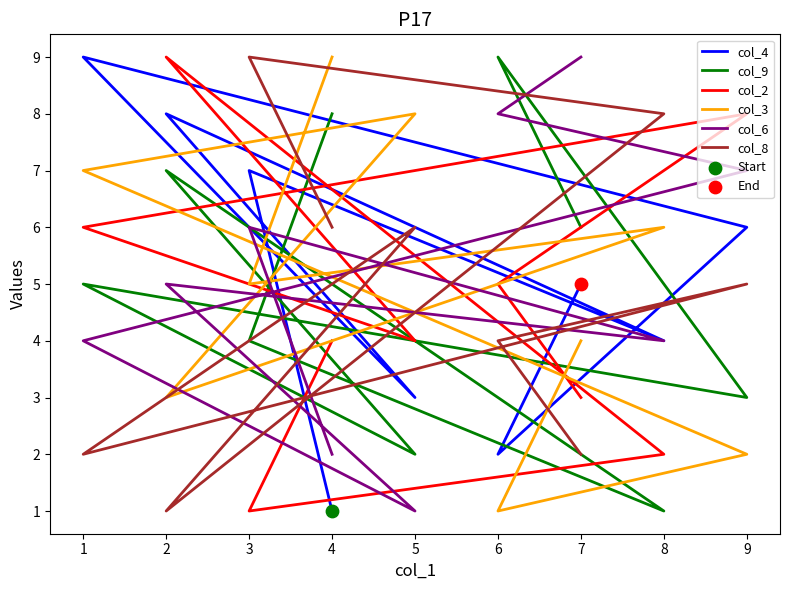

Which series reaches the maximum Y coordinate?

col_4